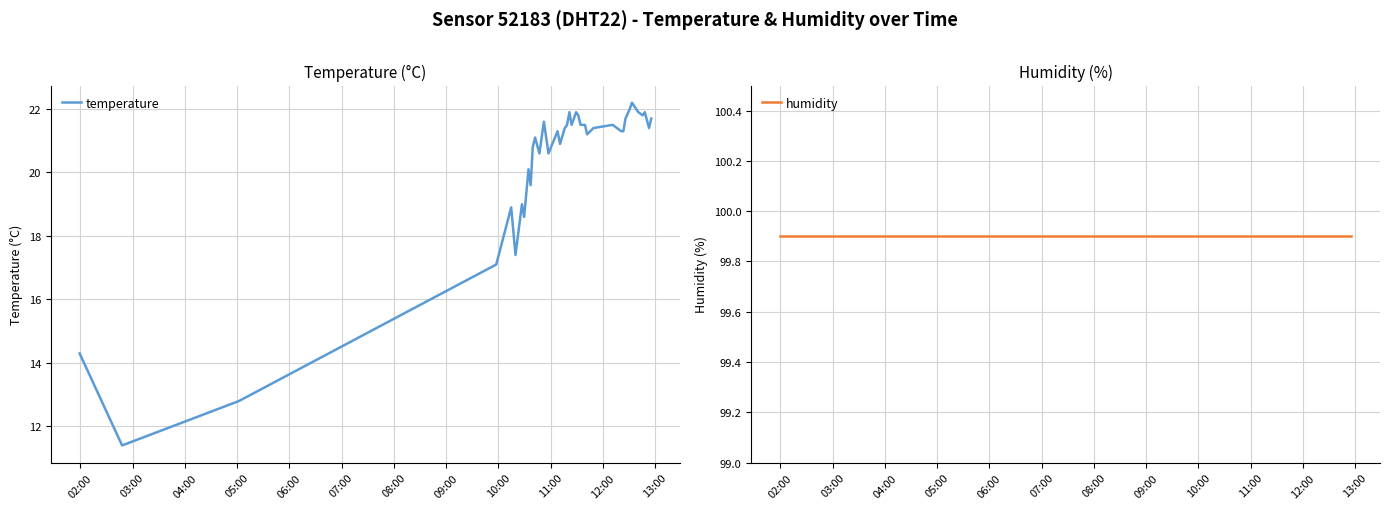

What is the maximum value for temperature?

22.2